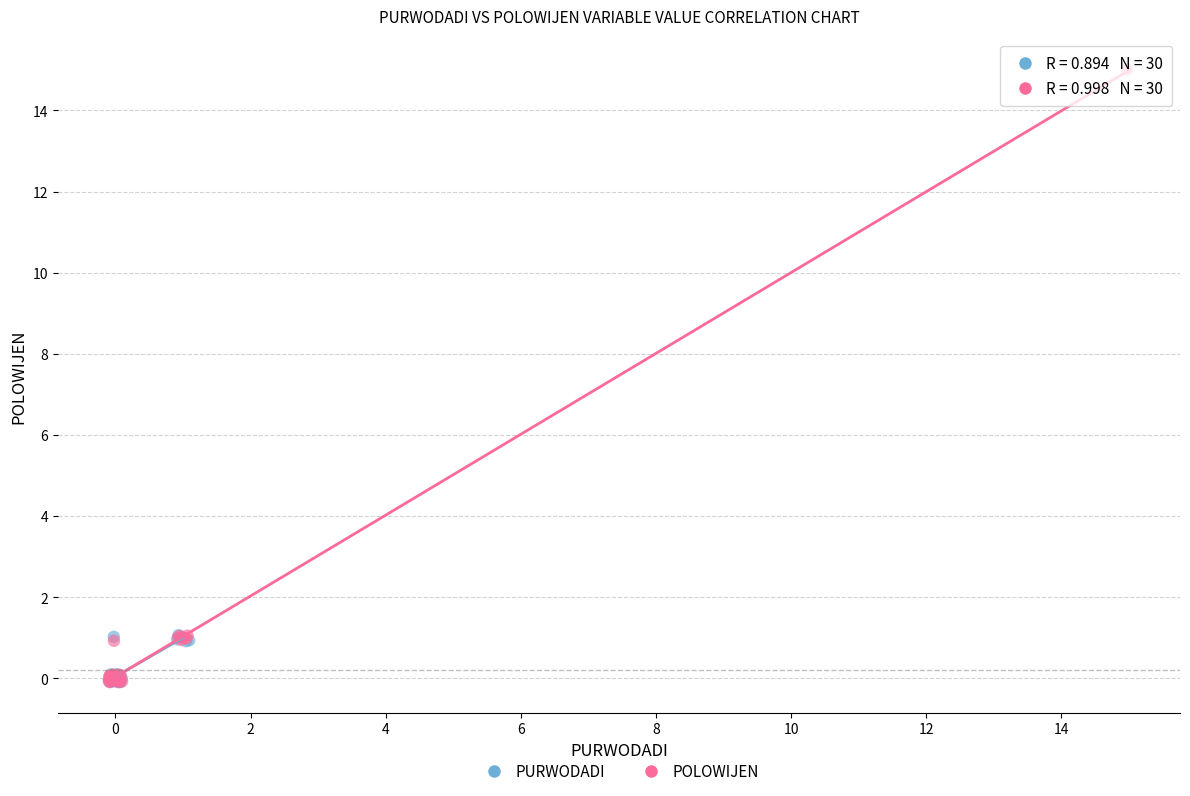

Which series contains the highest Y value?

POLOWIJEN